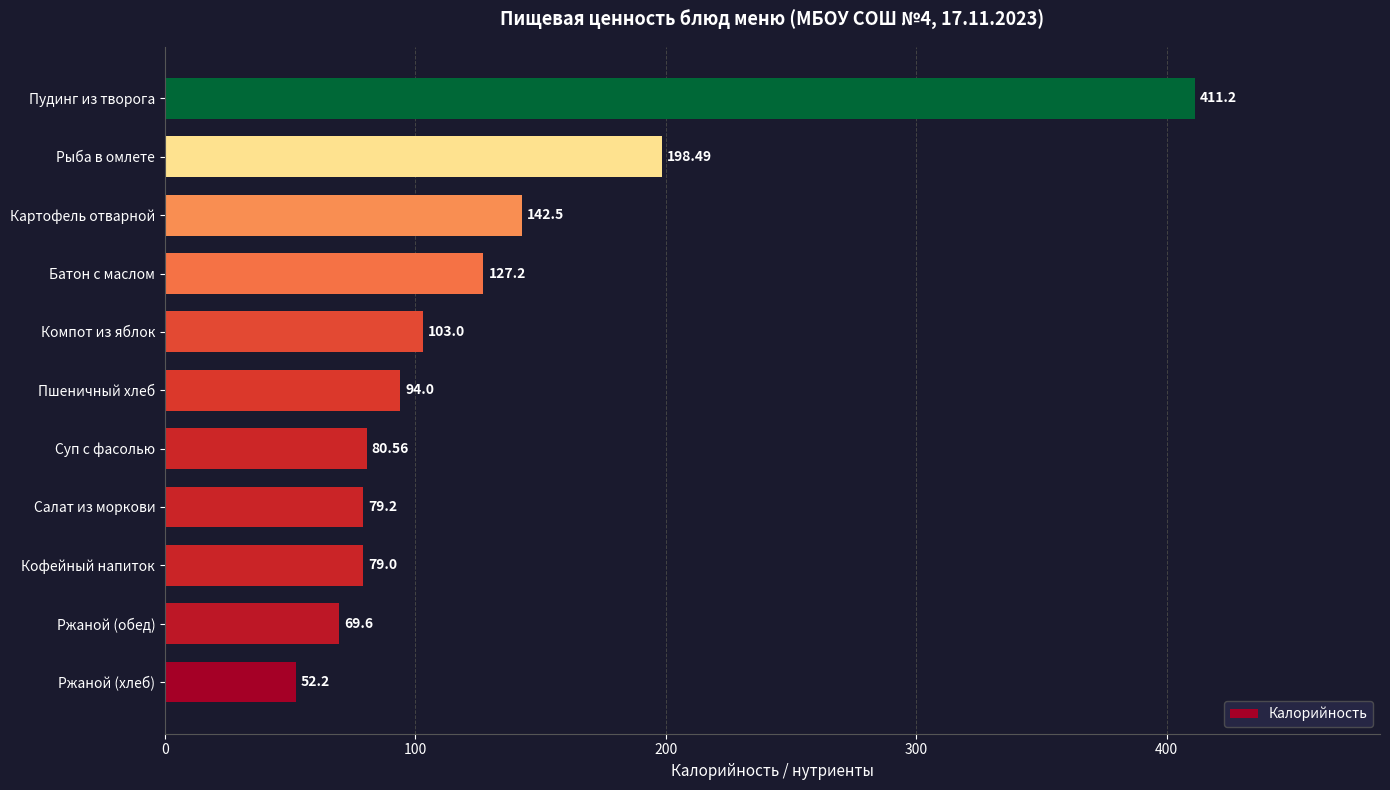

What is the greatest value displayed?

411.2